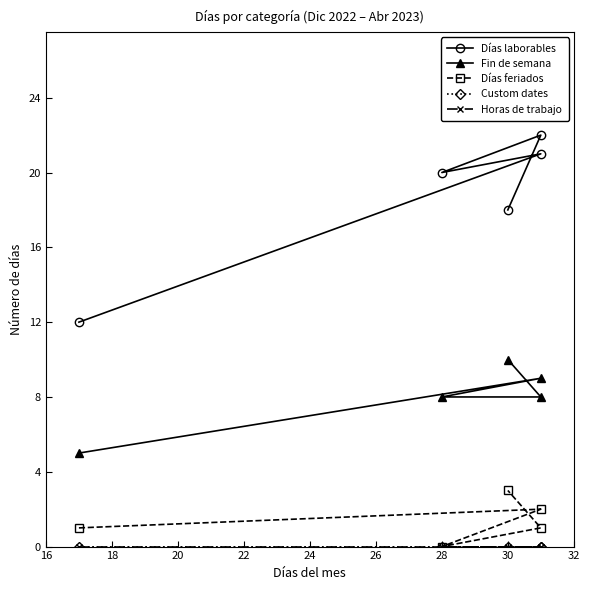

How many series are shown in this chart?

5